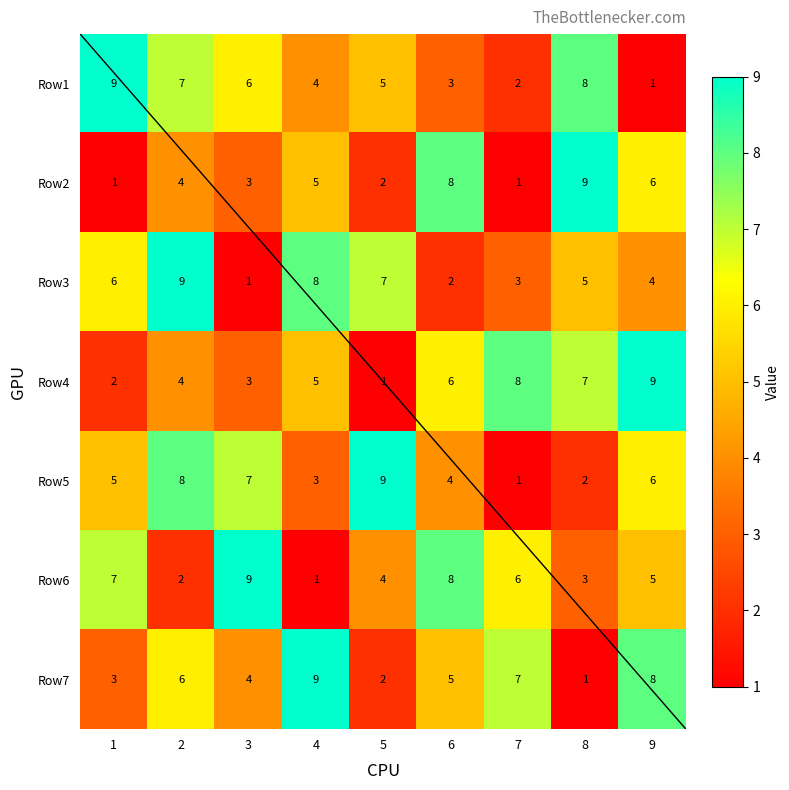

What is the minimum value shown in the chart?

1